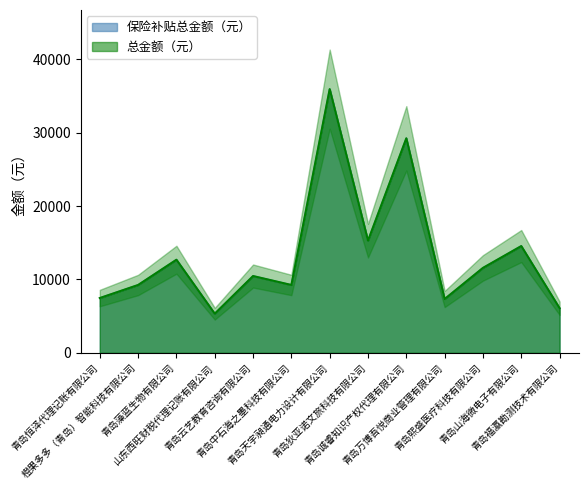

What is the total value across all series at 青岛恒泽代理记账有限公司?

14938.6